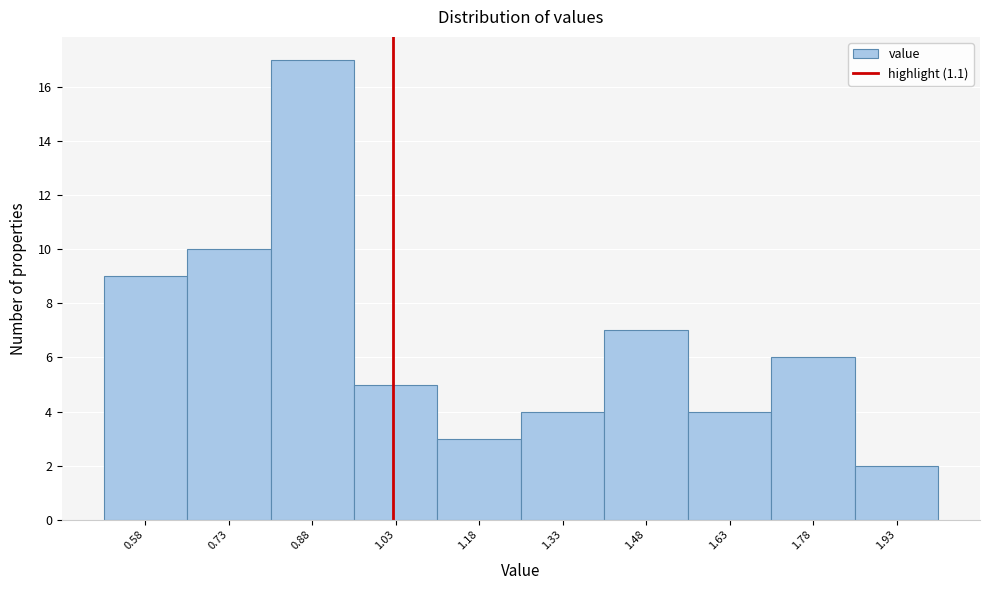

Reading left to right, extract all data points from this chart.

9	10	17	5	3	4	7	4	6	2